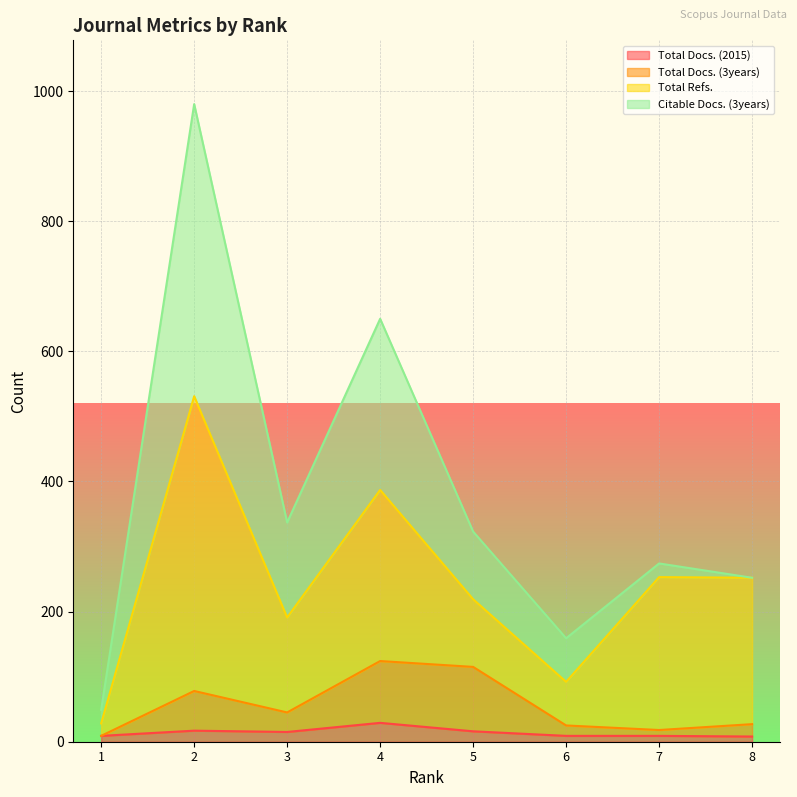

Does the chart display data point markers on the line(s)?

No